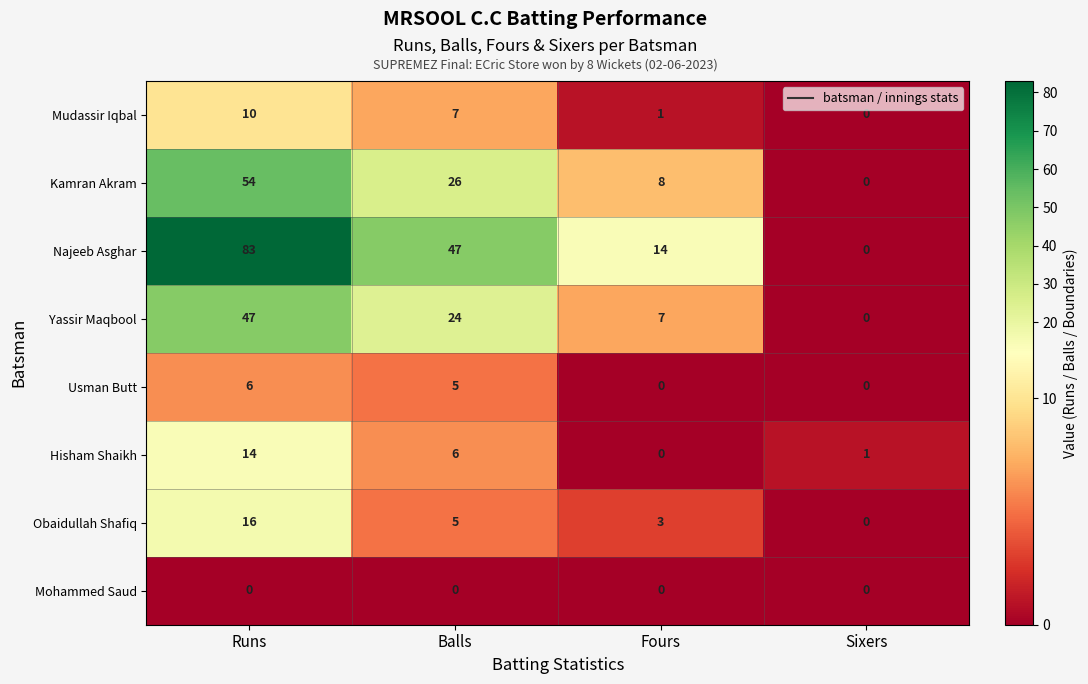

The Hisham Shaikh series shows 20 at Runs. True or false?

False